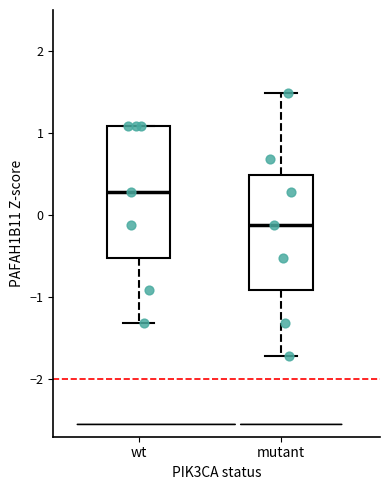

Reading left to right, read every box against the y-axis: the position of its median line, the range the box covers, and the ends of its whiskers. The values are not printed on the chart, so give them approximately, as read against the axis.

wt: median 0.3, box -0.5 to 1.1, whiskers -1.3 to 1.1
mutant: median -0.1, box -0.9 to 0.5, whiskers -1.7 to 1.5